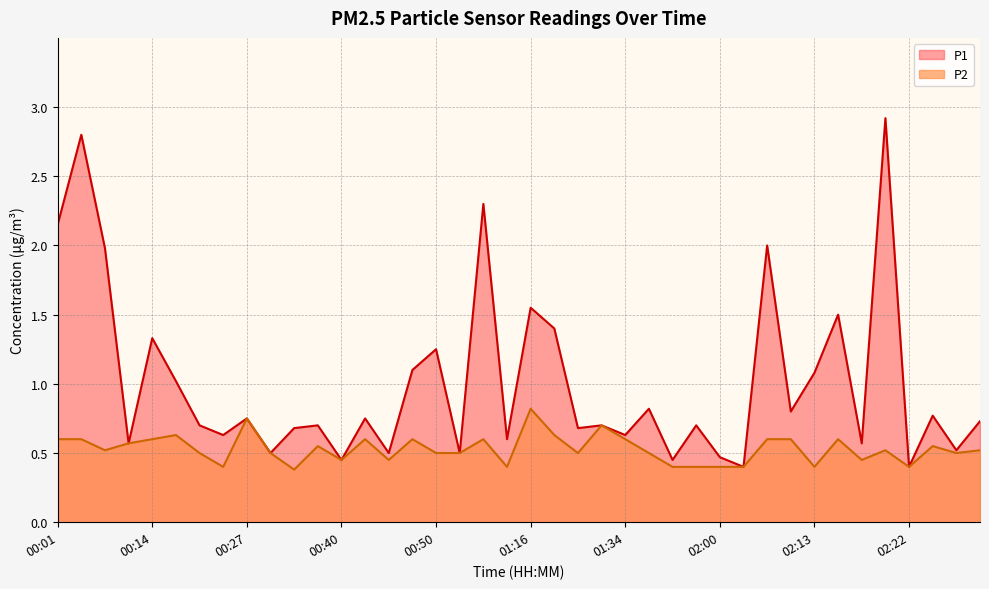

Does the chart have visible grid lines?

Yes